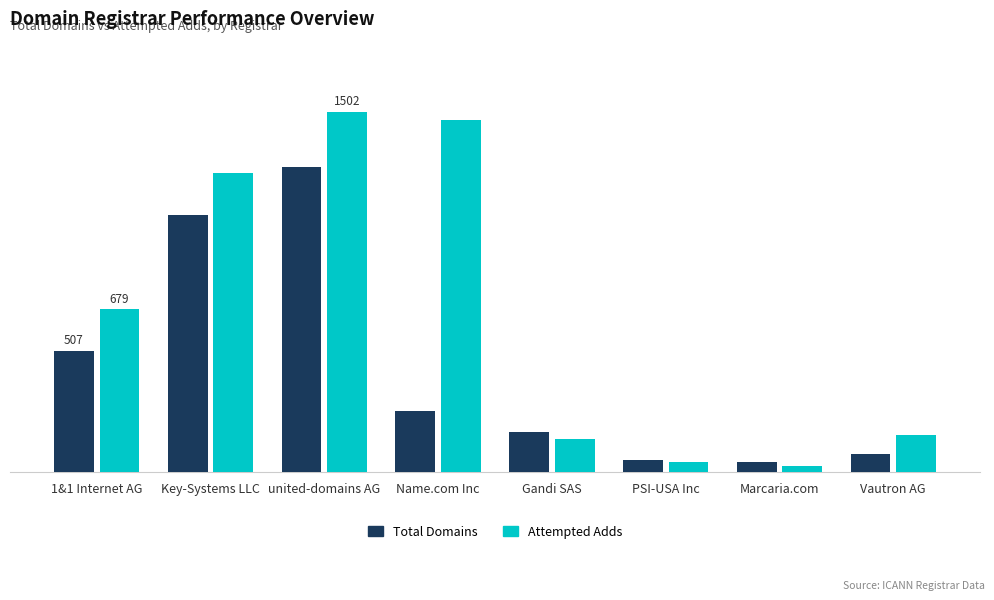

Are the bars horizontal?

No